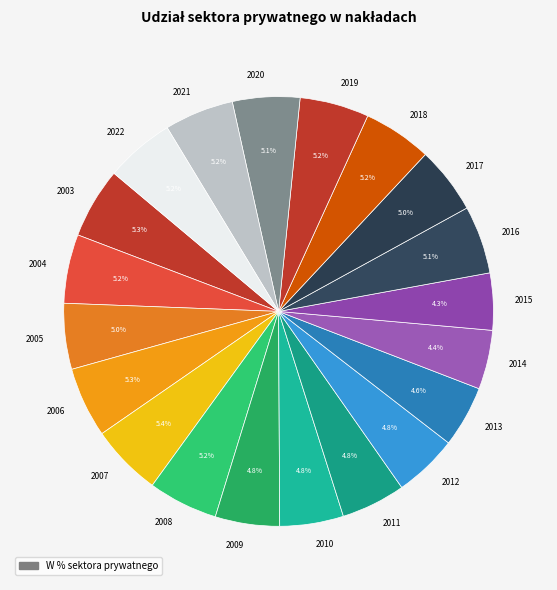

Count the number of slices in the pie.

20